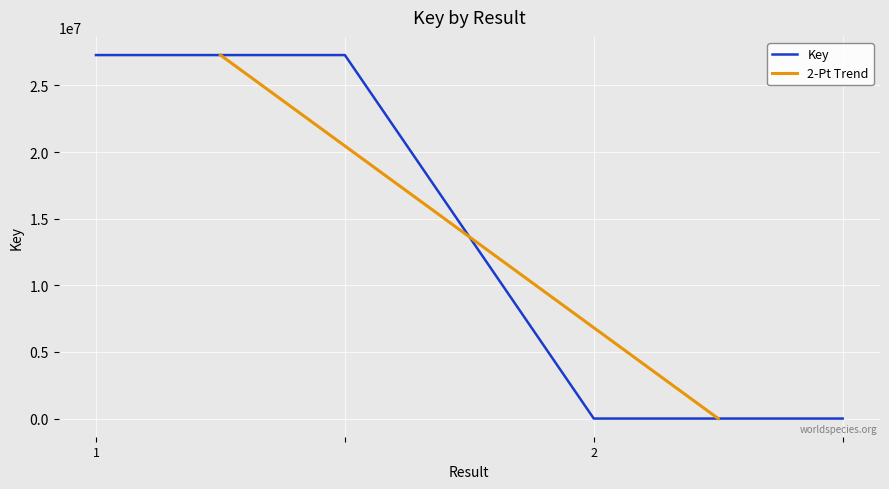

Does the chart display data point markers on the line(s)?

No